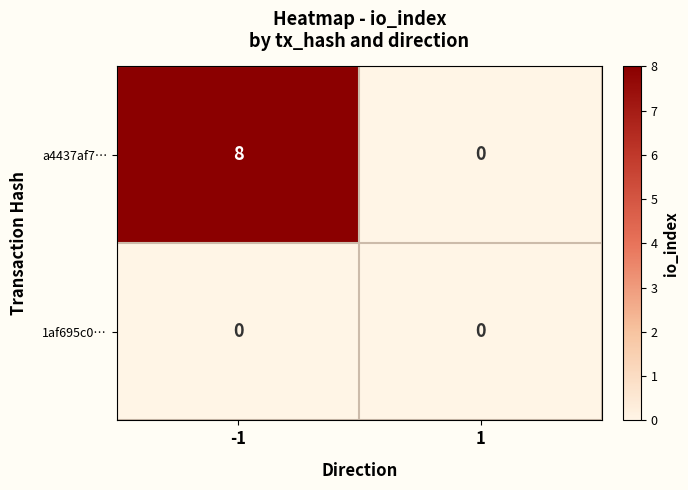

Rank the series by their maximum value, from highest to lowest.

a4437af7…, 1af695c0…